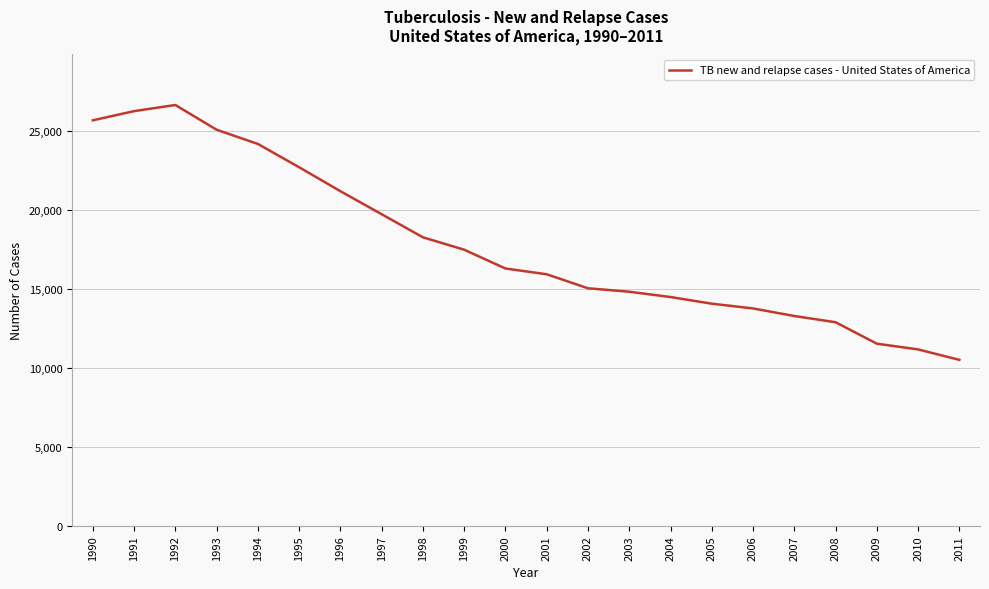

The chart shows a value of 11181 at 2010. True or false?

True